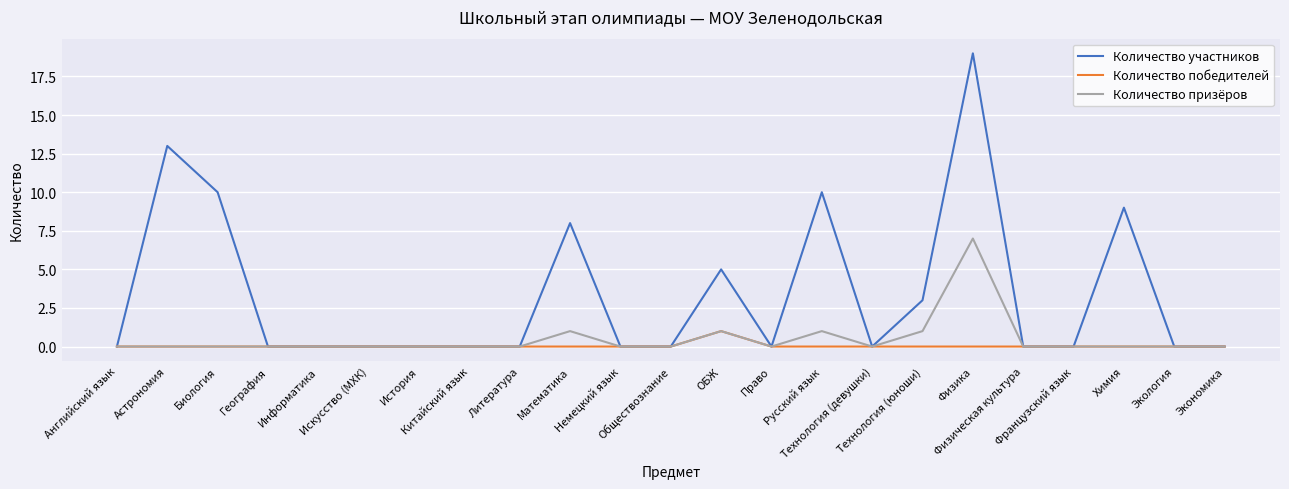

What is the highest value of the Количество призёров series?

7